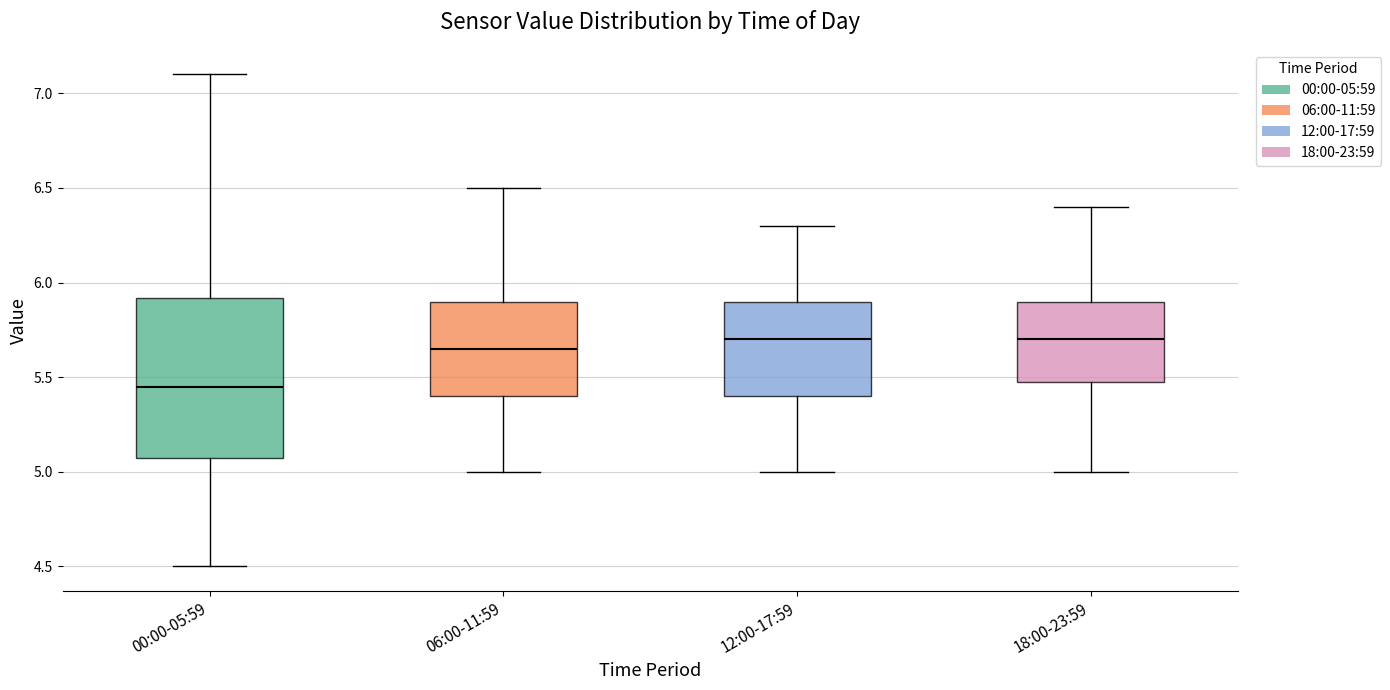

Reading left to right, read every box against the y-axis: the position of its median line, the range the box covers, and the ends of its whiskers. The values are not printed on the chart, so give them approximately, as read against the axis.

00:00-05:59: median 5.45, box 5.10 to 5.90, whiskers 4.50 to 7.10
06:00-11:59: median 5.65, box 5.40 to 5.90, whiskers 5.00 to 6.50
12:00-17:59: median 5.70, box 5.40 to 5.90, whiskers 5.00 to 6.30
18:00-23:59: median 5.70, box 5.50 to 5.90, whiskers 5.00 to 6.40